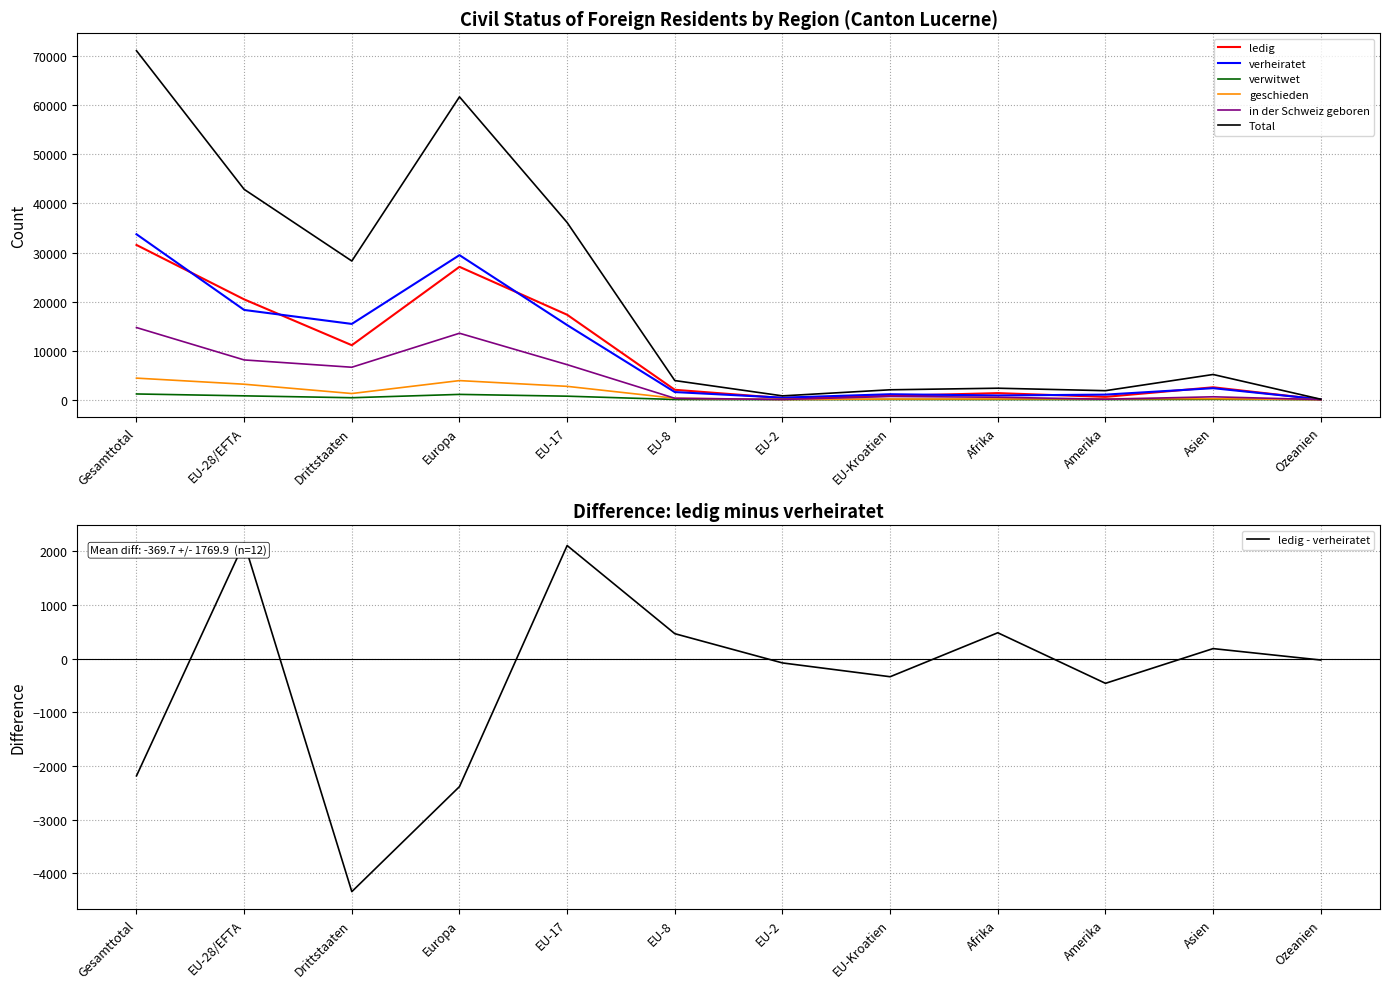

What is the label of the 11th point from the right?

EU-28/EFTA